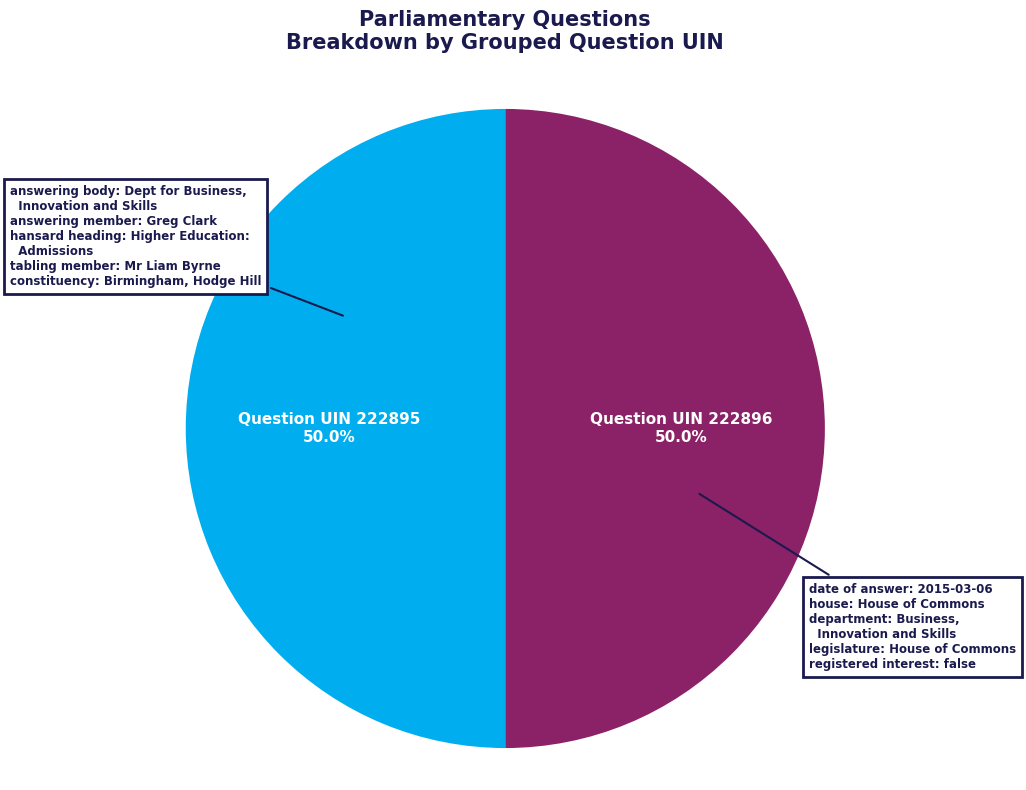

What portion of the pie excludes Question UIN 222896?

50.0%